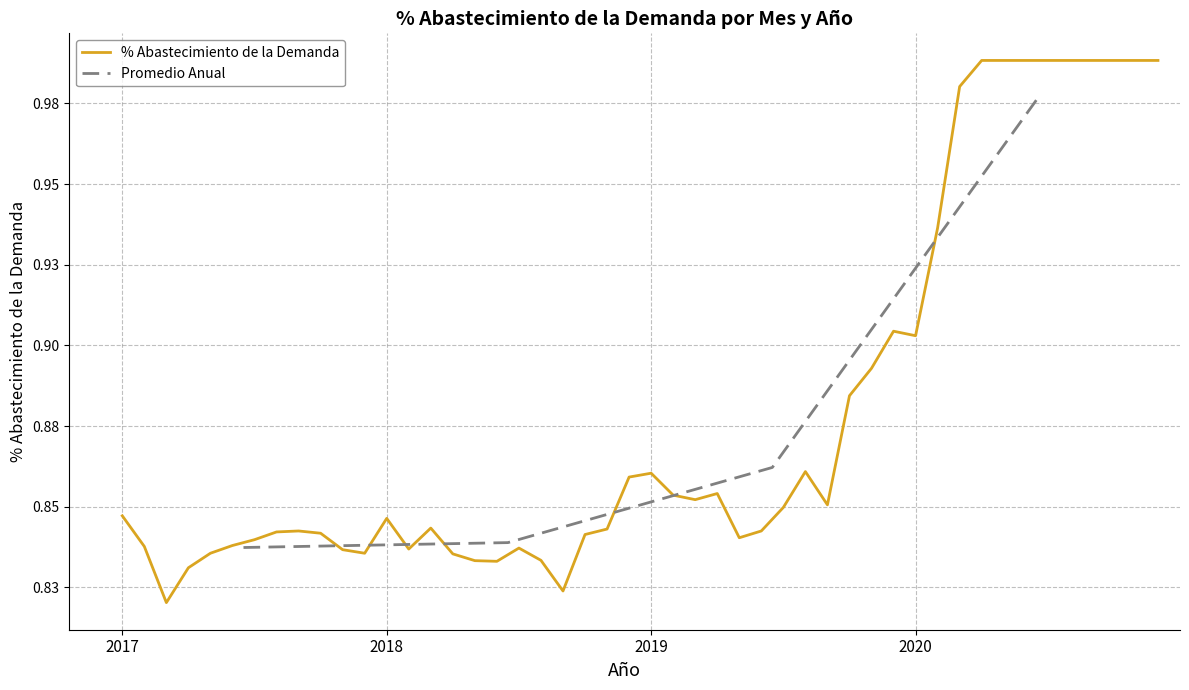

The 2017 series shows 0.3 at Diciembre. True or false?

False